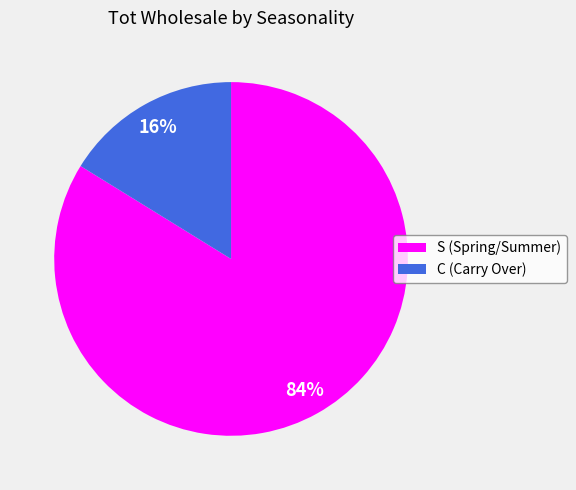

Combined, do C (Carry Over) and S (Spring/Summer) account for over 50%?

Yes